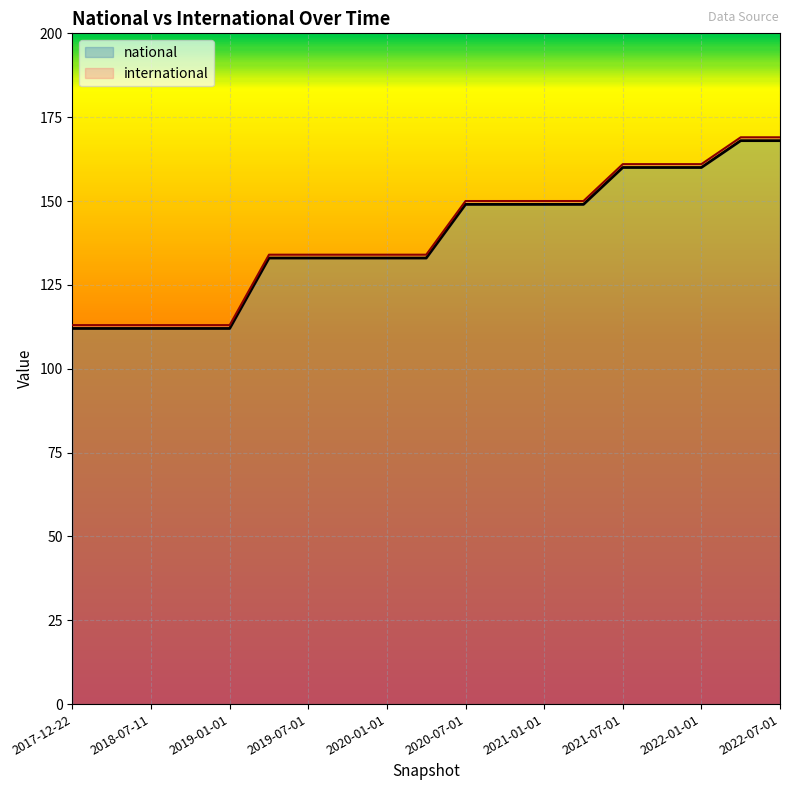

How many lines are shown in the chart?

2